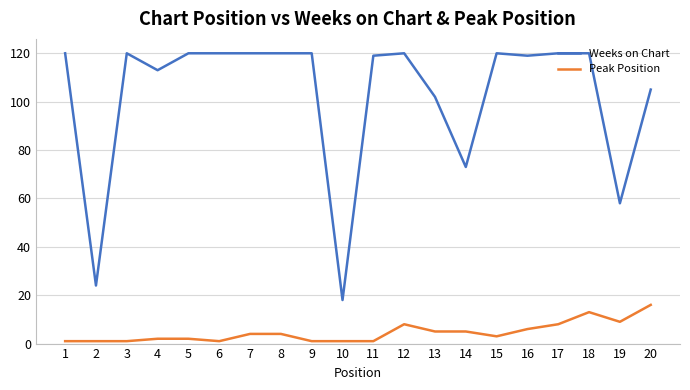

True or false: Weeks on Chart and Peak Position cross at least once.

False